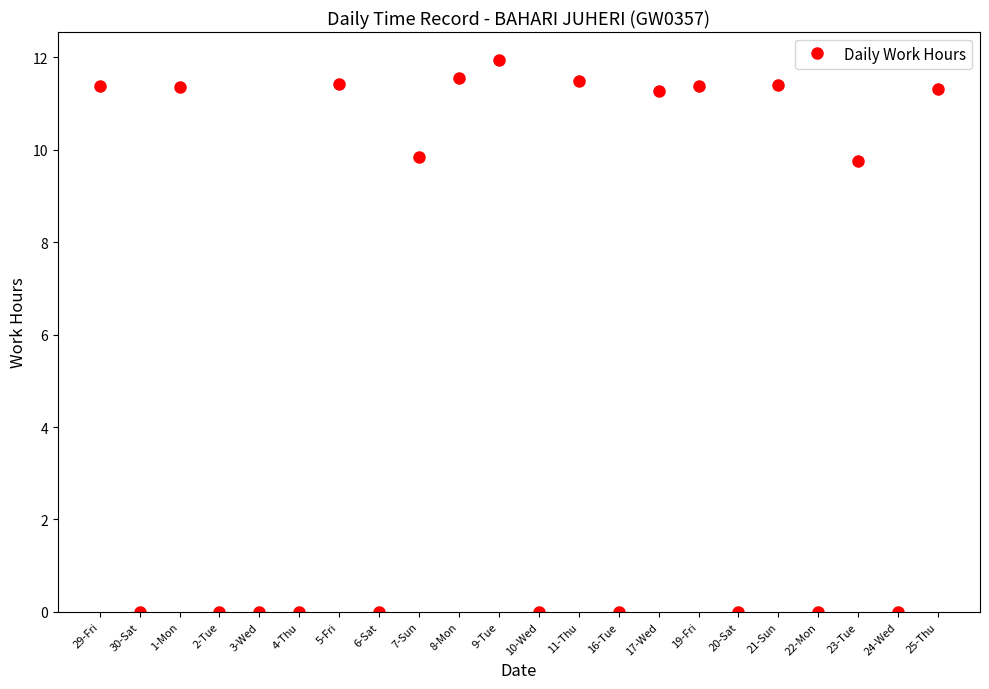

What is the change in value from 5-Fri to 6-Sat?

-11.4